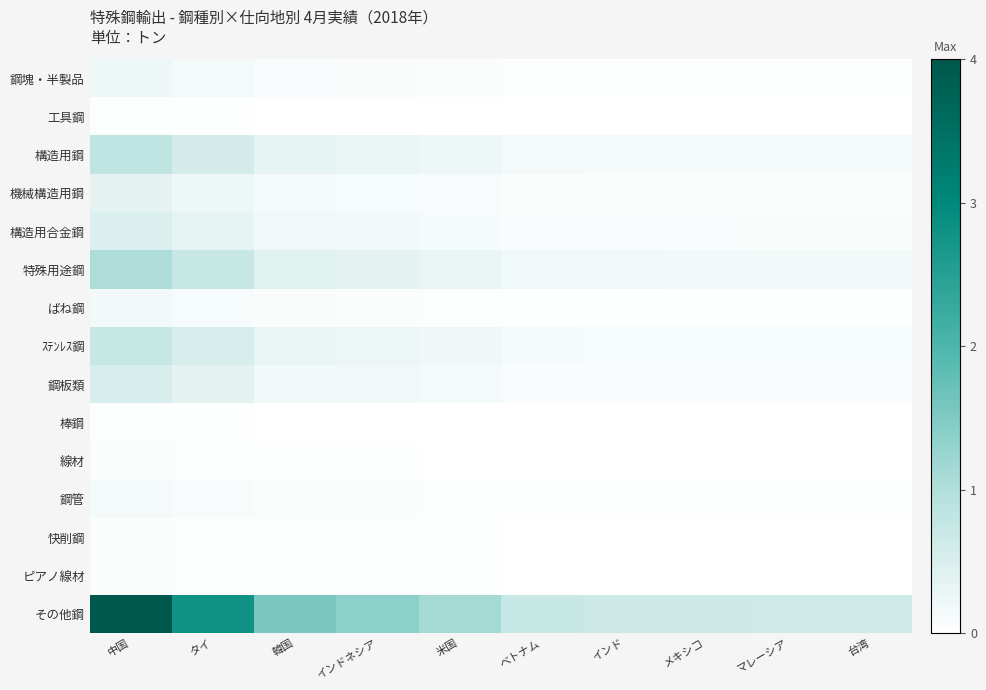

At how many categories does at least one series exceed 3?

1